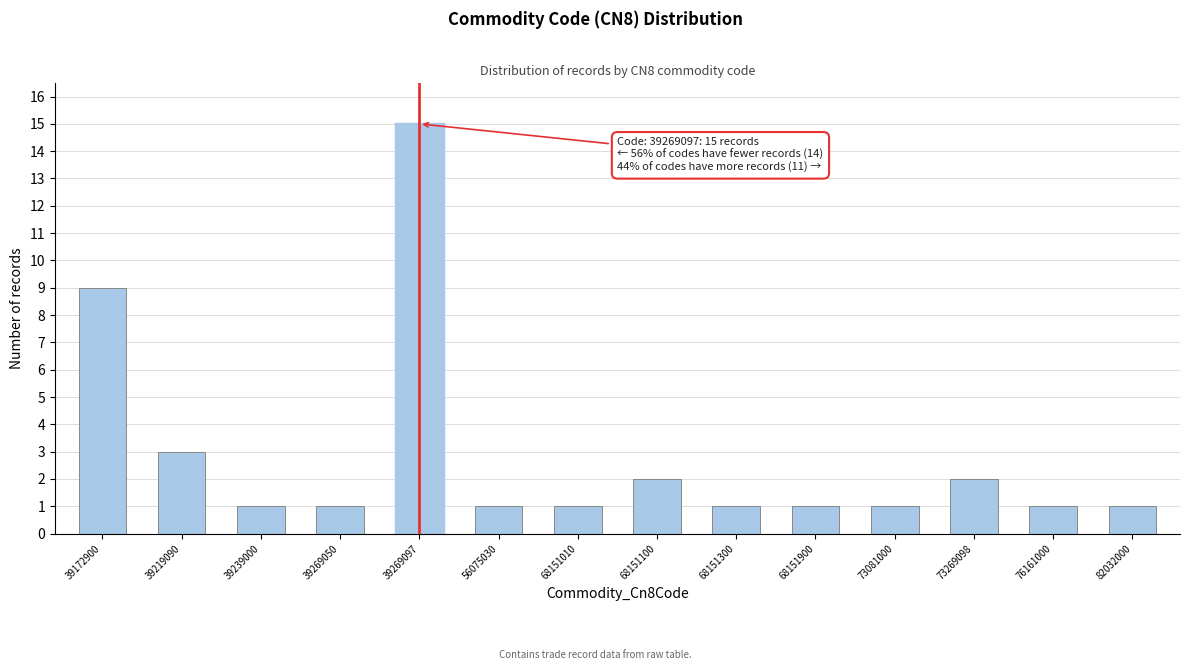

Reading right to left, extract all data points from this chart.

82032000=1	76161000=1	73269098=2	73081000=1	68151900=1	68151300=1	68151100=2	68151010=1	56075030=1	39269097=15	39269050=1	39239000=1	39219090=3	39172900=9